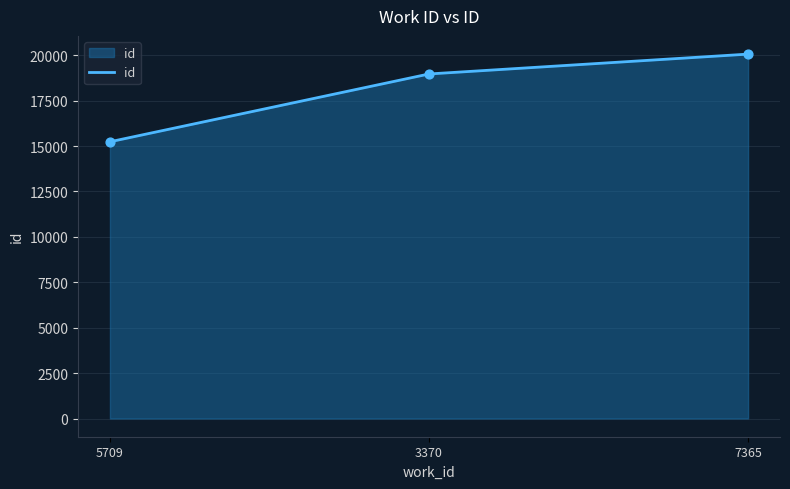

Which has a higher value, 3370 or 7365?

7365